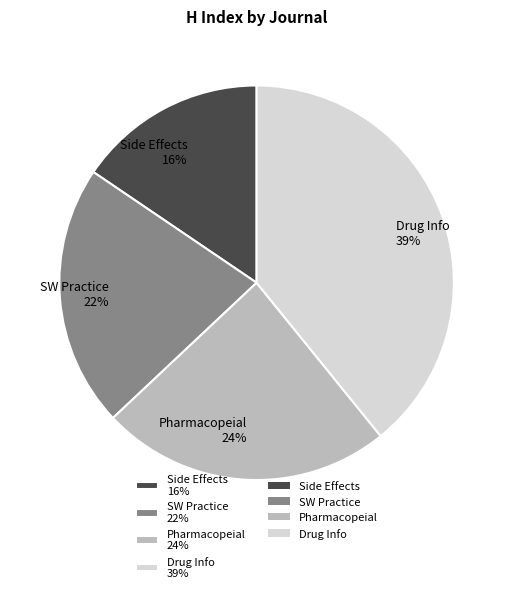

To the nearest percent, what percentage of the pie is SW Practice 22%?

22%